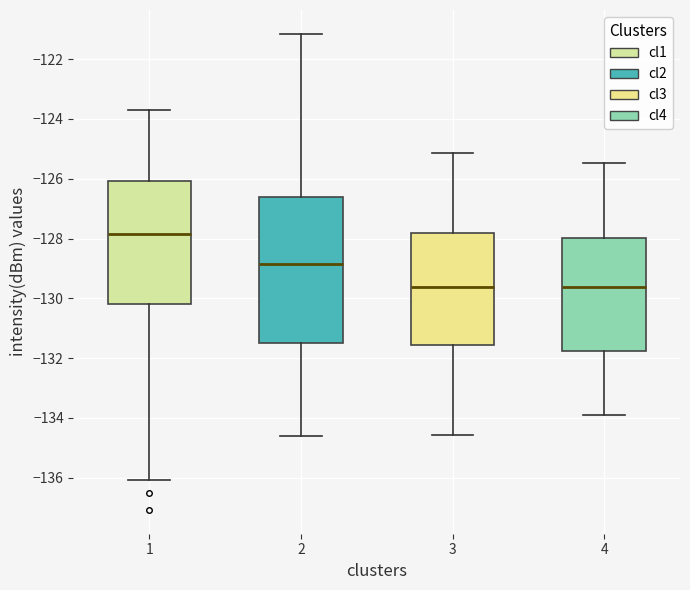

Comparing the boxes themselves (not the whiskers), which one is the tallest?

2